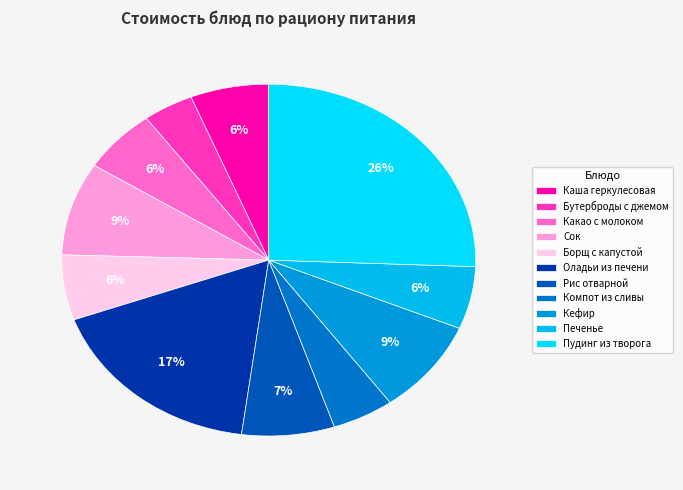

What is the change in value from Сок to Пудинг из творога?

+19.4